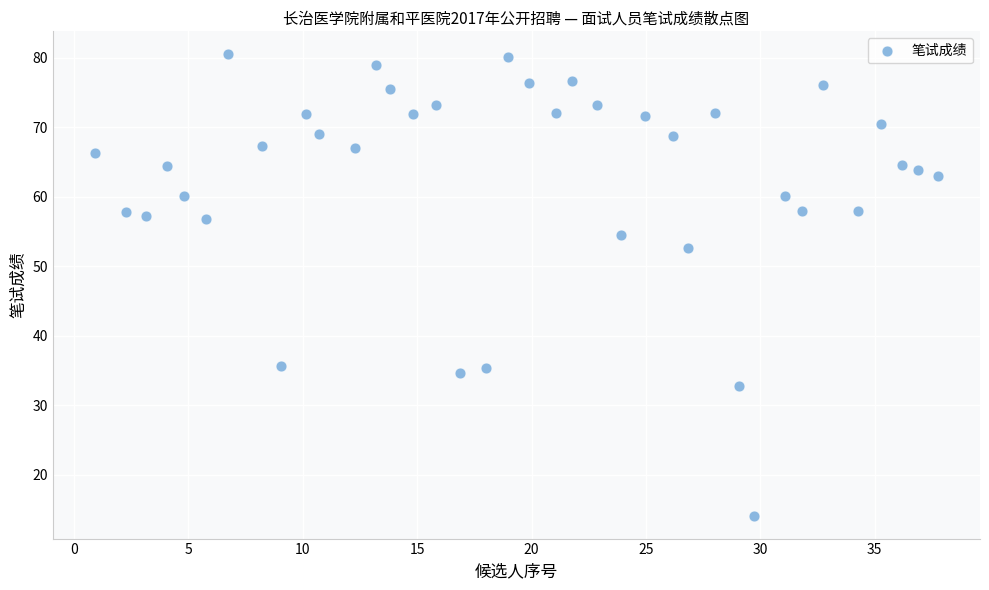

What is the range of Y values (max minus min)?

66.4